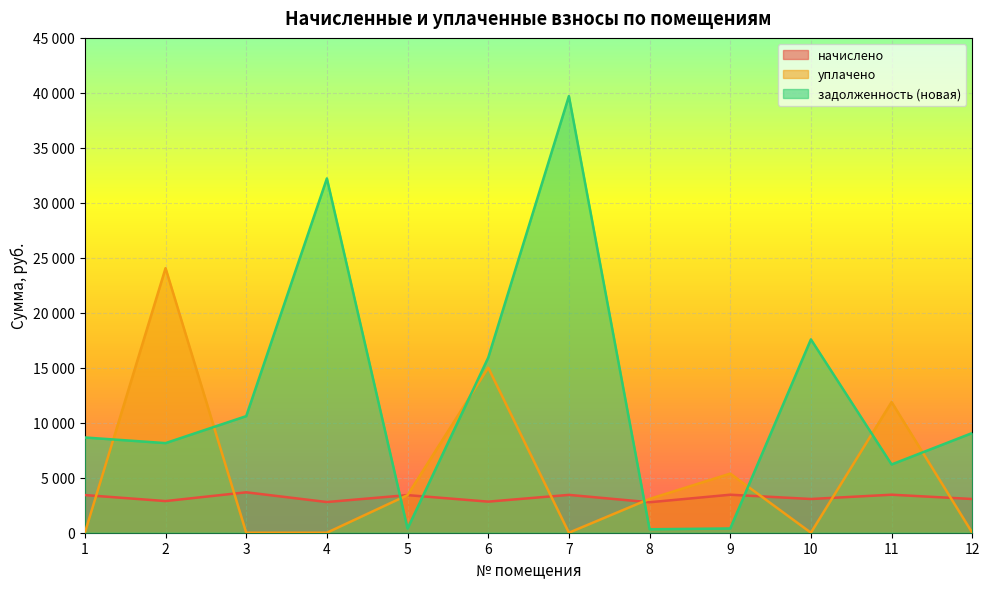

What is the value of the уплачено point at the 2nd from the left?

24061.0